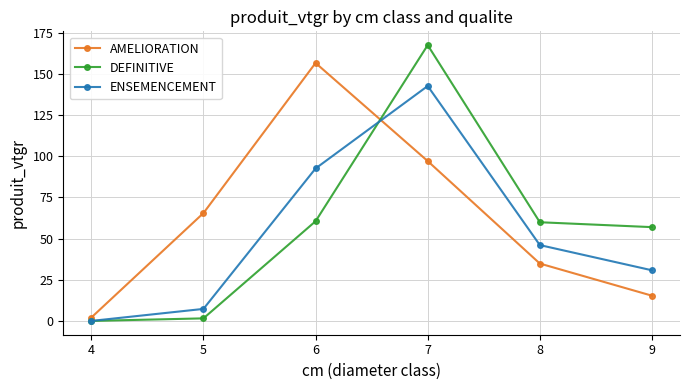

What is the difference between the second highest and minimum values in the AMELIORATION series?

95.1